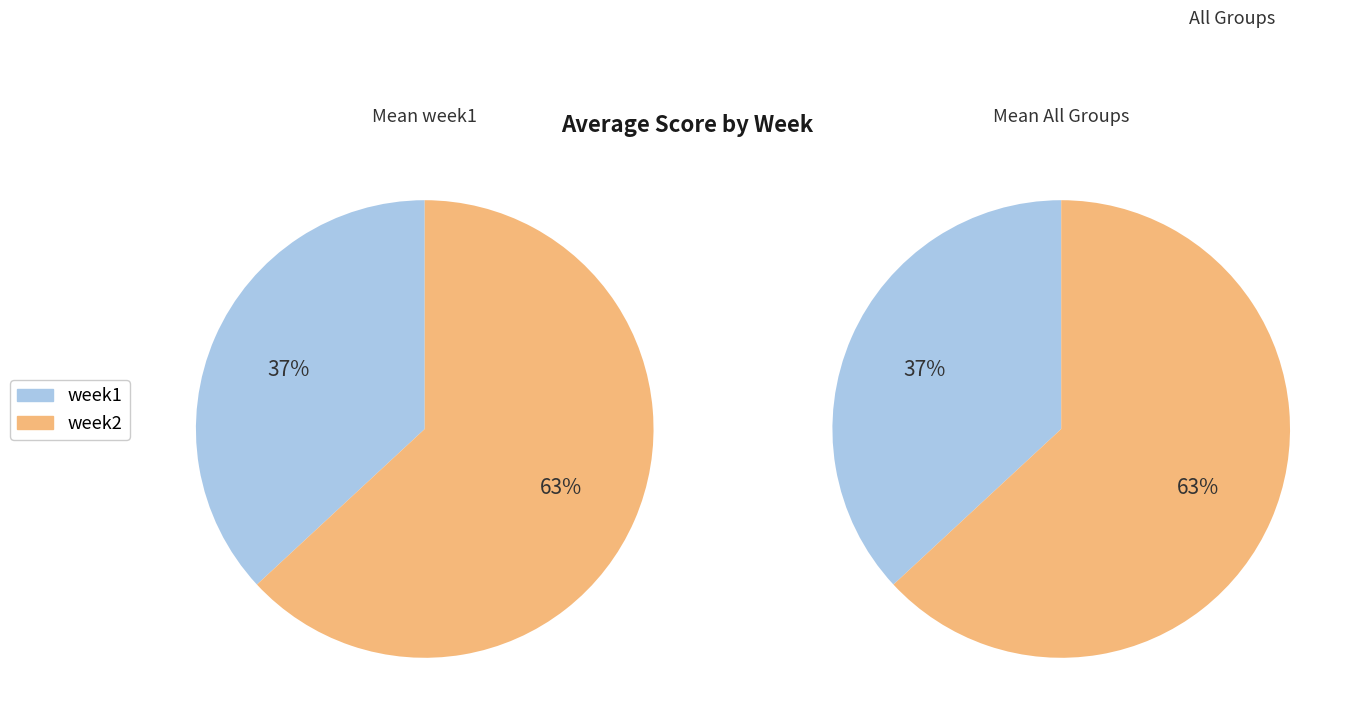

Which category accounts for the majority?

week2